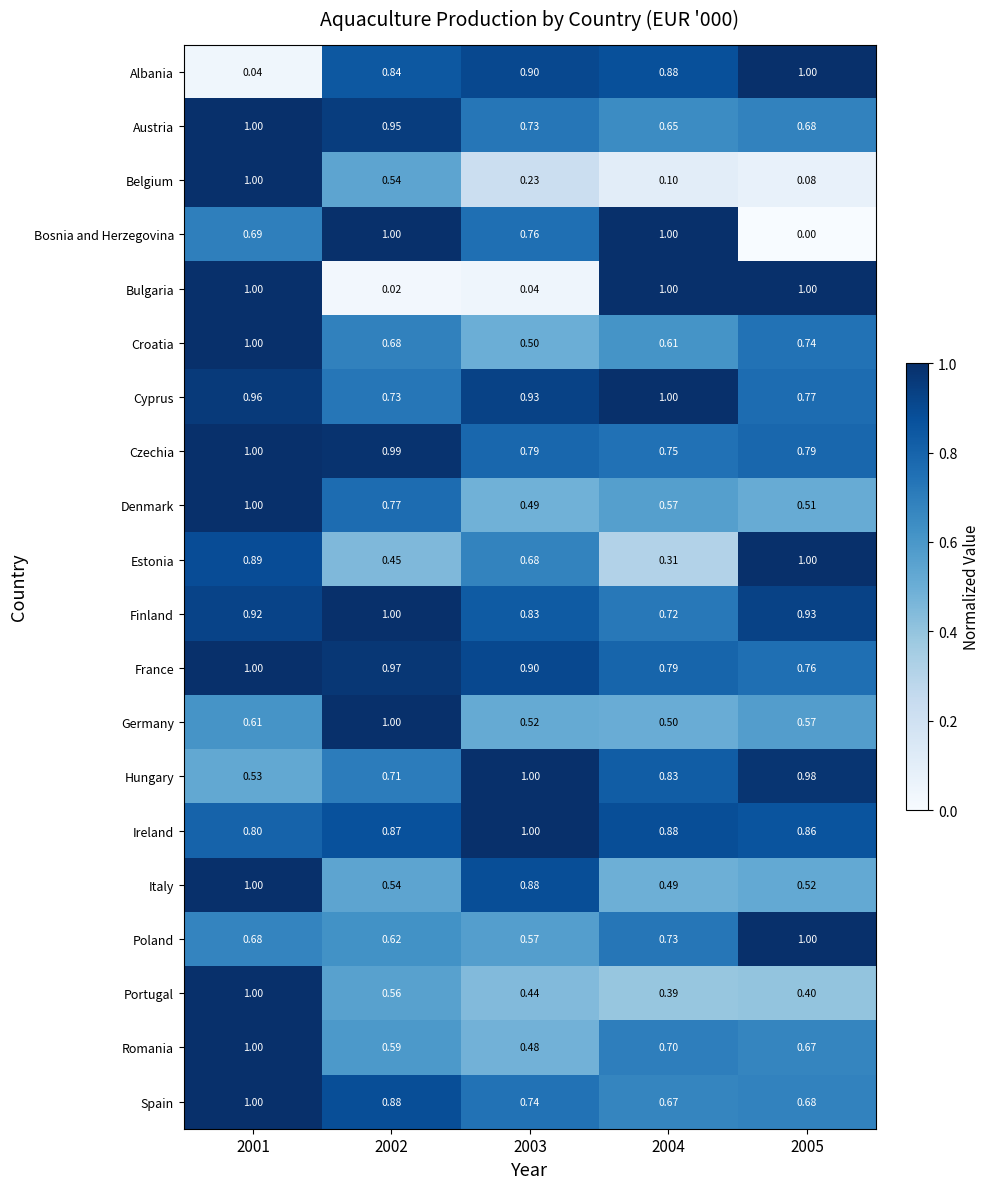

Count the number of data series in this chart.

20